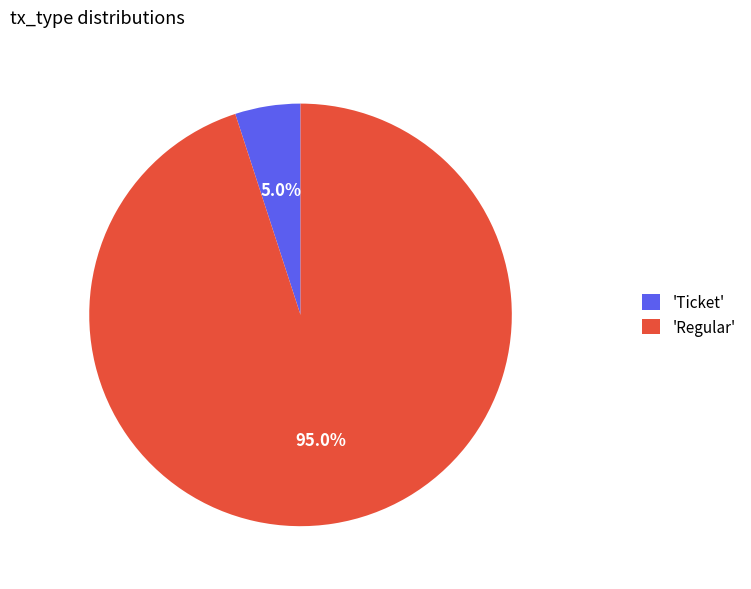

Which slice is the largest?

'Regular'